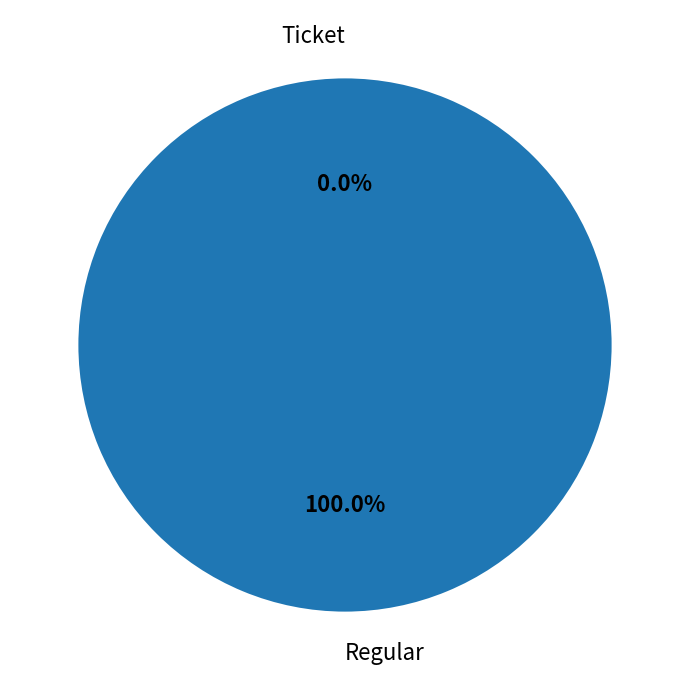

True or false: Ticket accounts for 10% of the total.

False